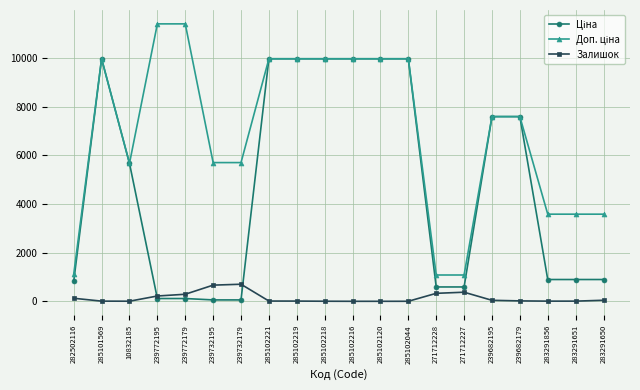

True or false: Залишок has more than 0 points higher than both neighbors.

True